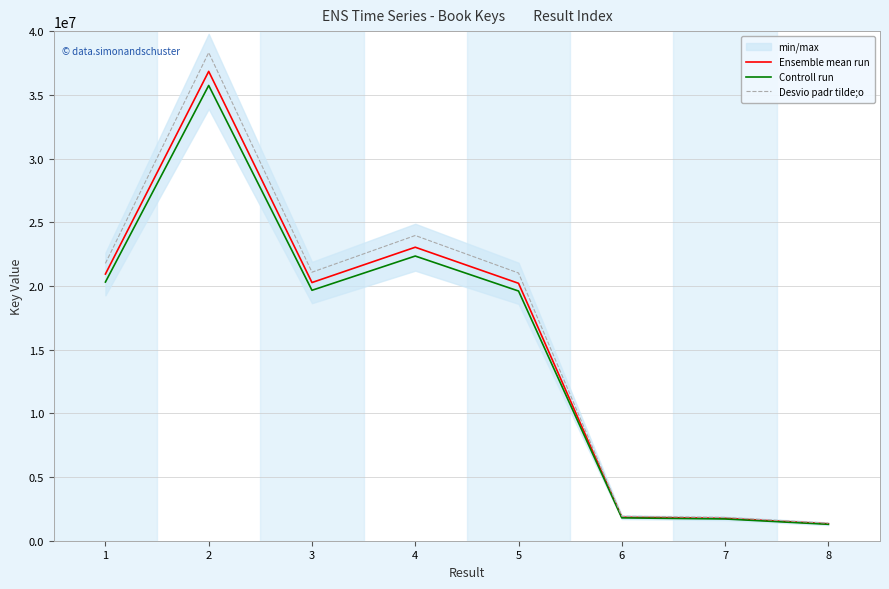

Rank the series by their maximum value, from lowest to highest.

Controll run, Ensemble mean run, Desvio padr tilde;o